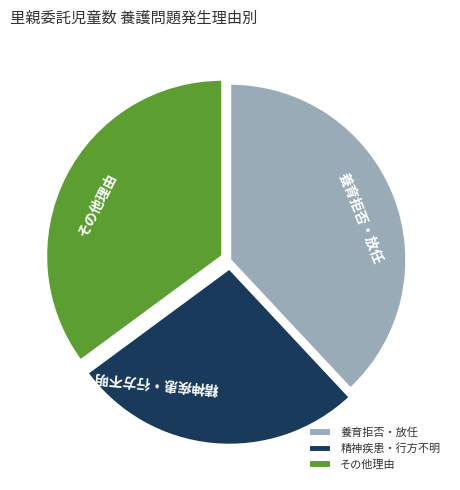

How many segments does this pie chart have?

3